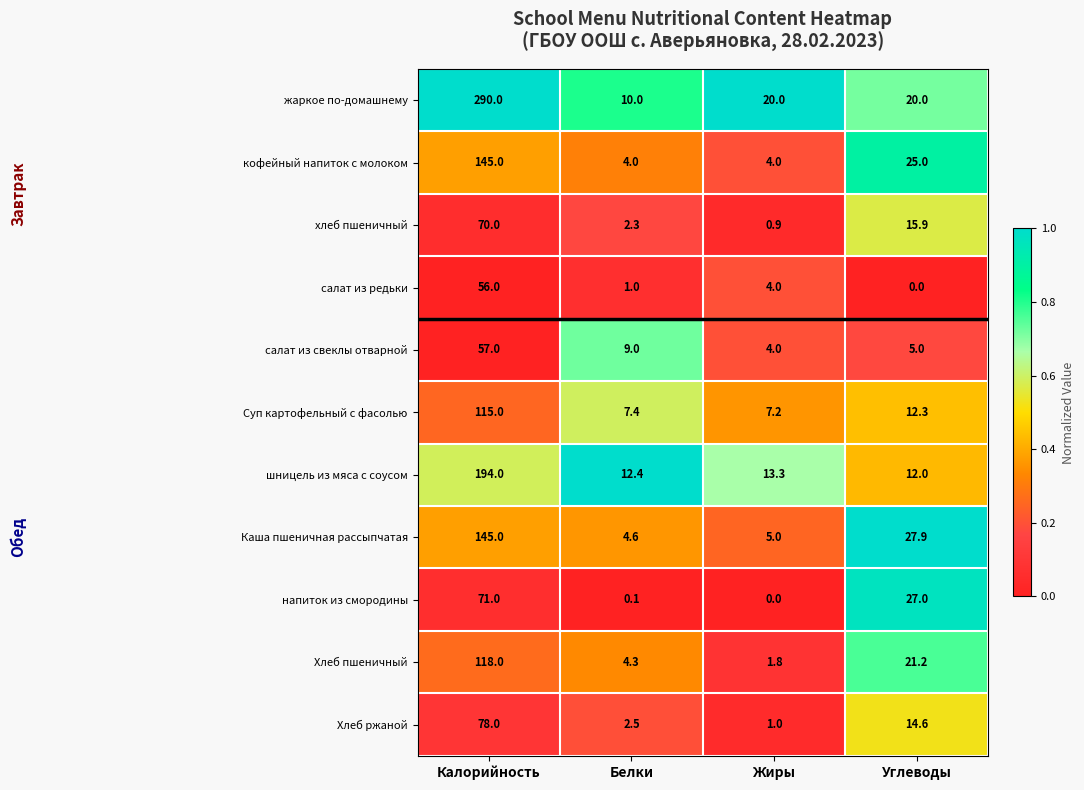

Where is шницель из мяса с соусом nearest to the value 103?

Жиры